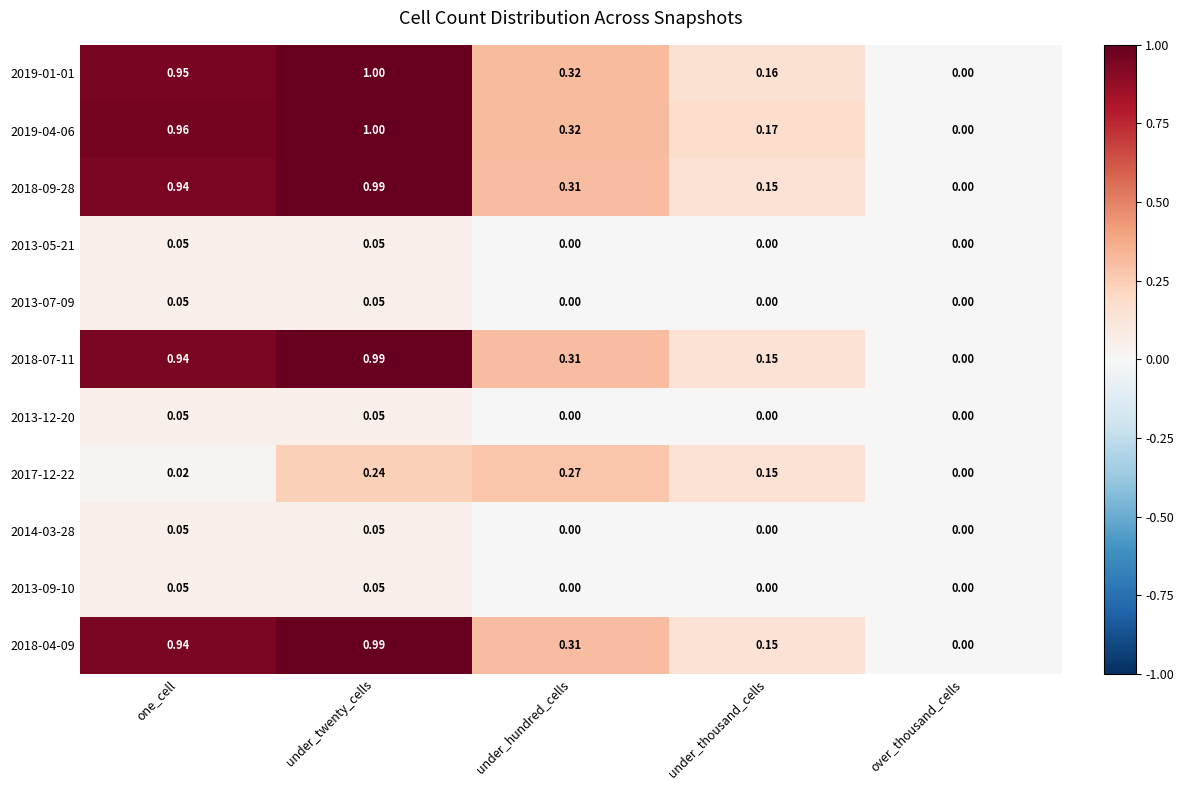

Which label corresponds to the largest value in the chart?

under_twenty_cells